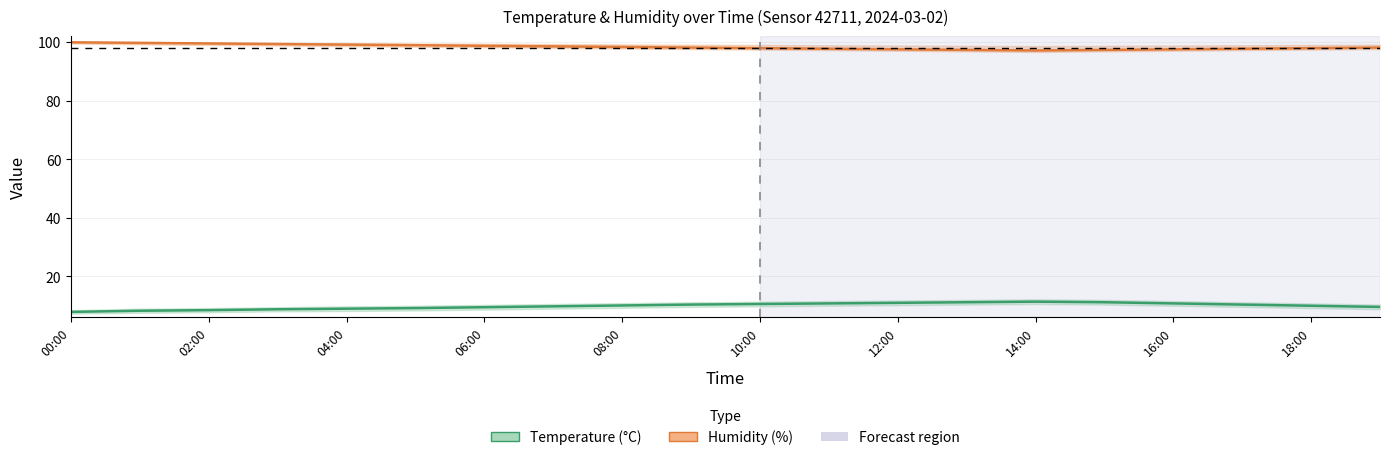

Does the chart display data point markers on the line(s)?

No